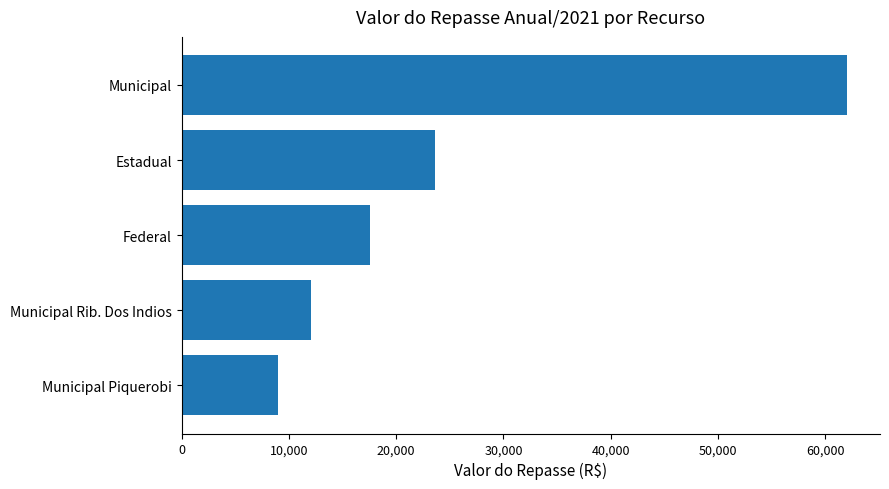

List the labels in order of value, largest first.

Municipal, Estadual, Federal, Municipal Rib. Dos Indios, Municipal Piquerobi